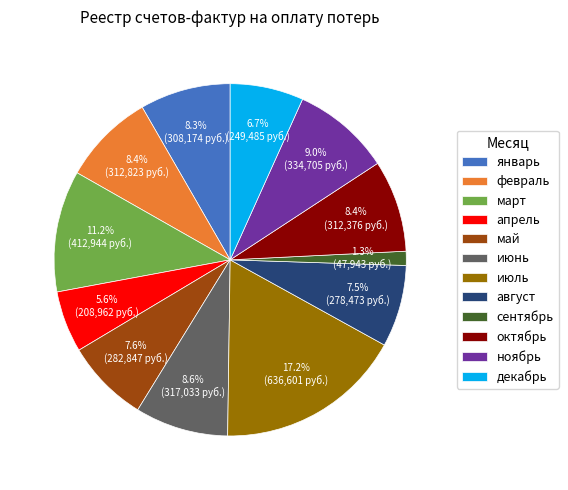

How many segments does this pie chart have?

12